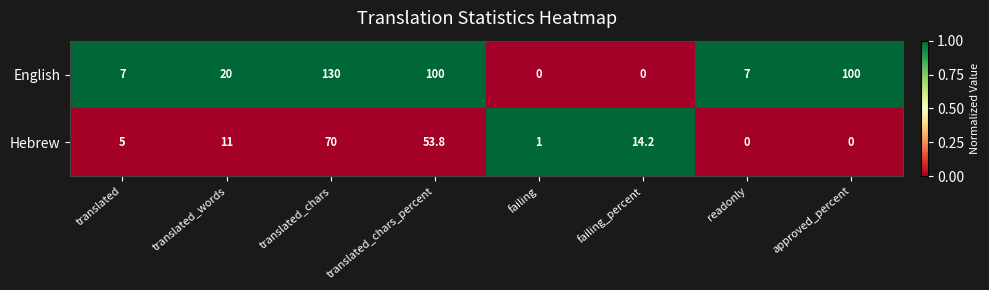

At which label is Hebrew closest to 35?

translated_chars_percent